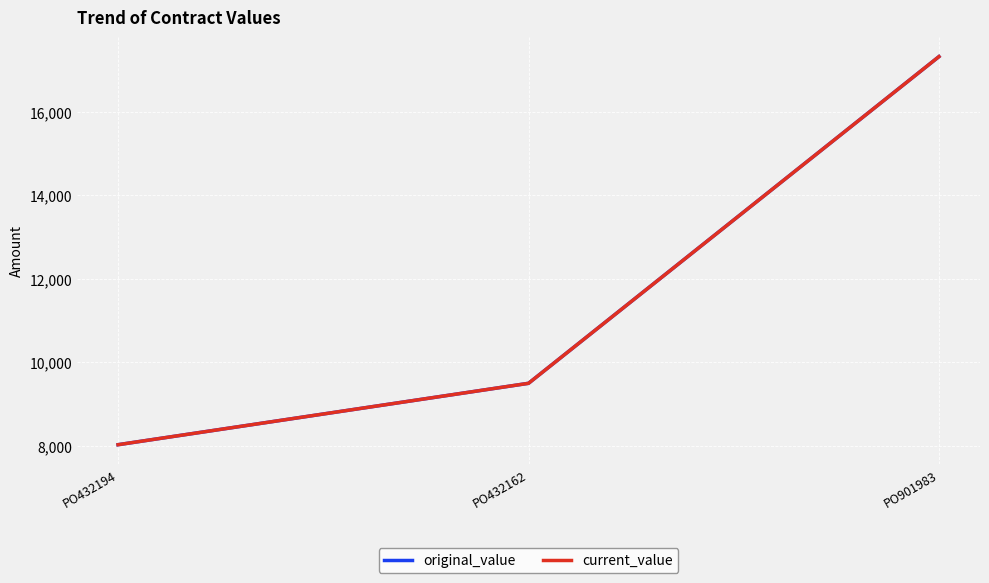

What is the greatest value displayed?

17317.0